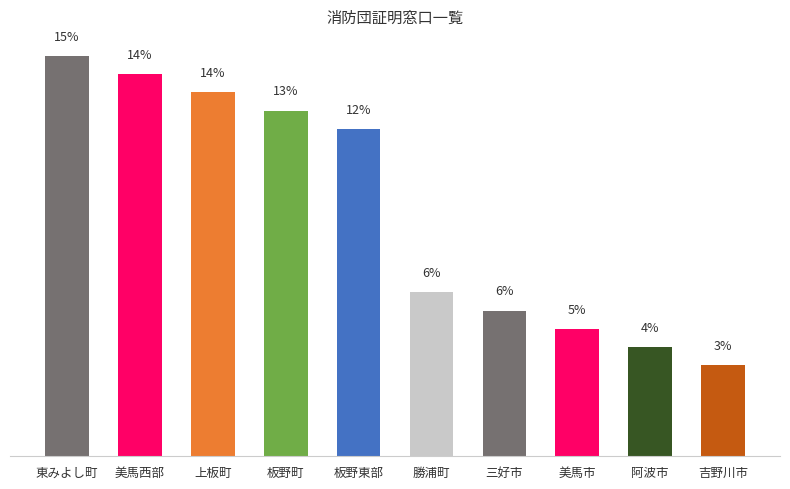

What is the average value?

9.3